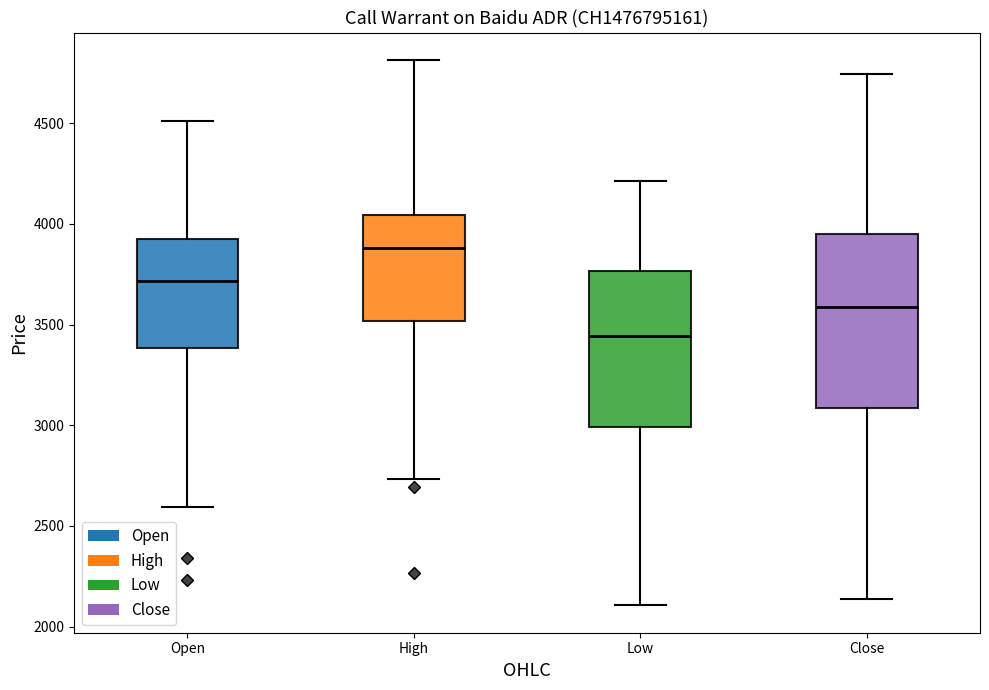

Where is the lower edge of the box for High on the y-axis? The values are not printed on the chart, so give them approximately, as read against the axis.

3500